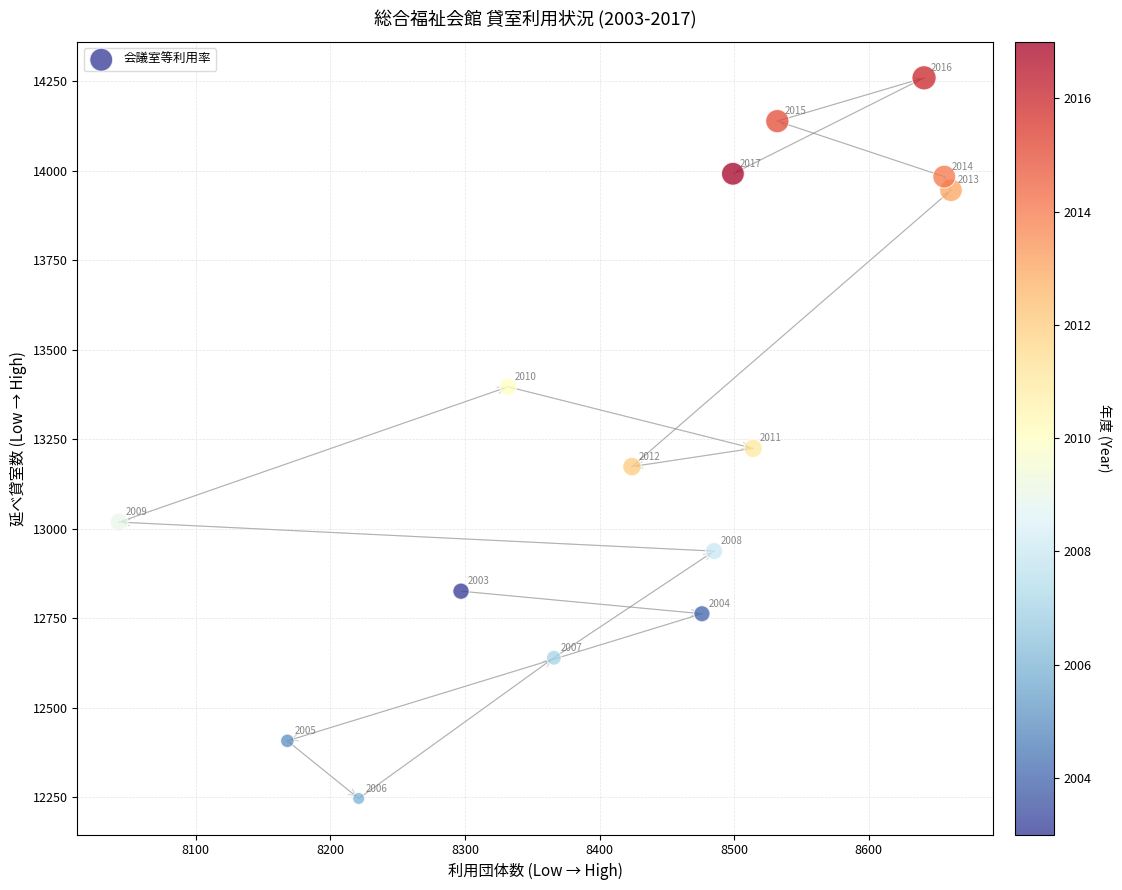

What is the range of Y values (max minus min)?

2013